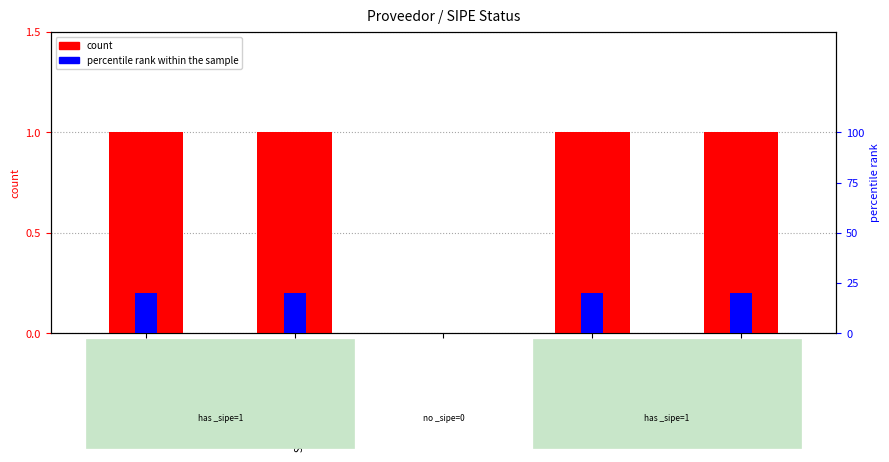

What is the sum of all values?

80